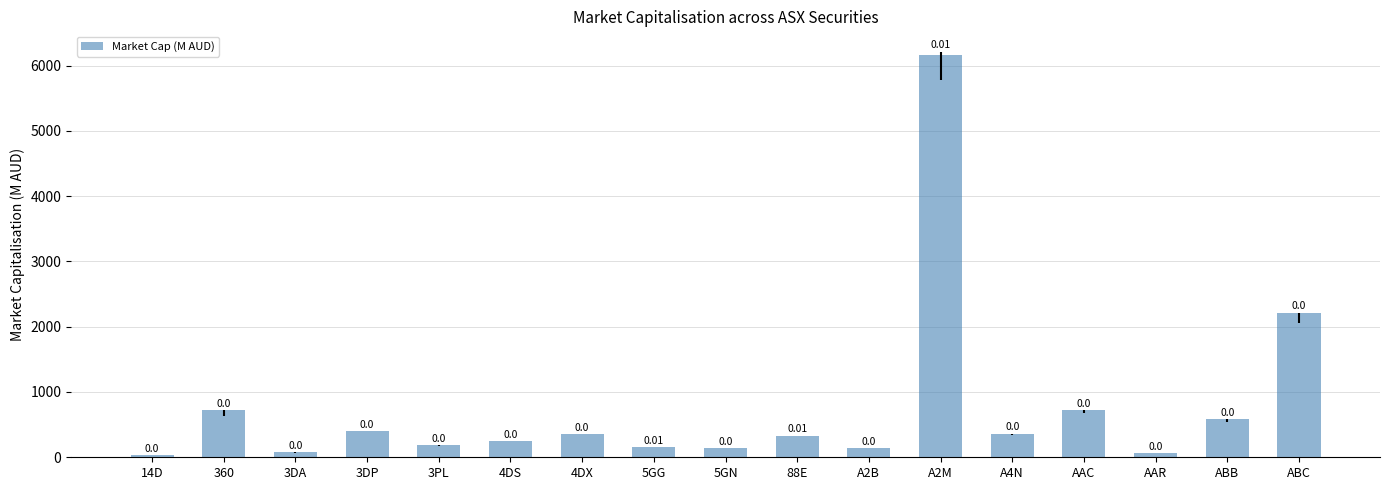

Does the chart contain any negative values?

No